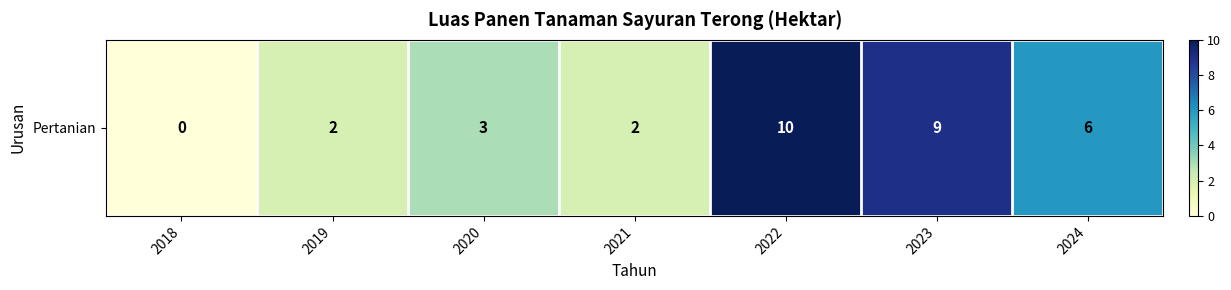

Rank the categories by value from lowest to highest.

2018, 2019, 2021, 2020, 2024, 2023, 2022